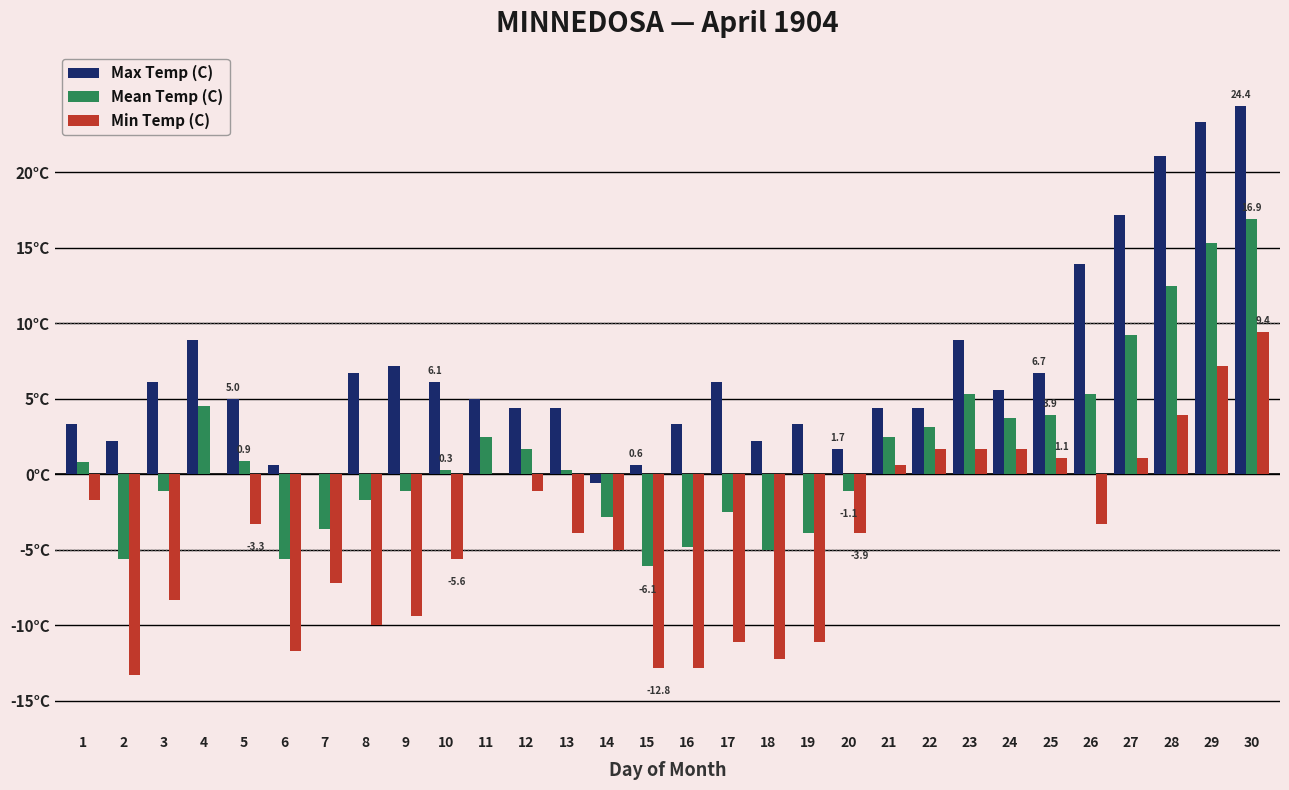

Is the value of Mean Temp (C) at 16 greater than the value of Min Temp (C) at 3?

Yes